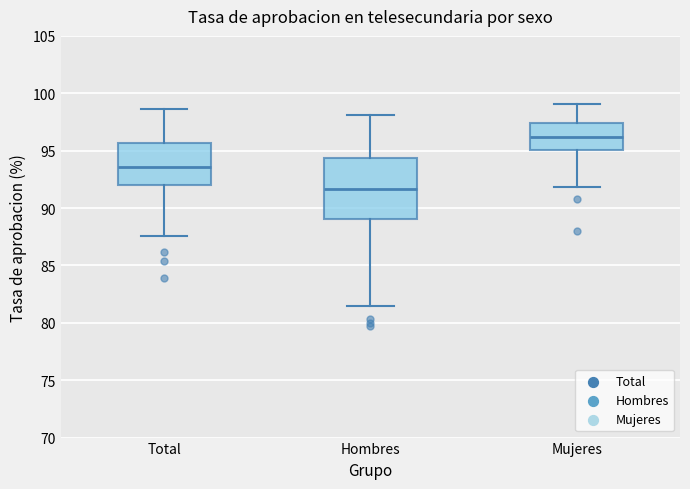

Which box has the highest median line?

Mujeres